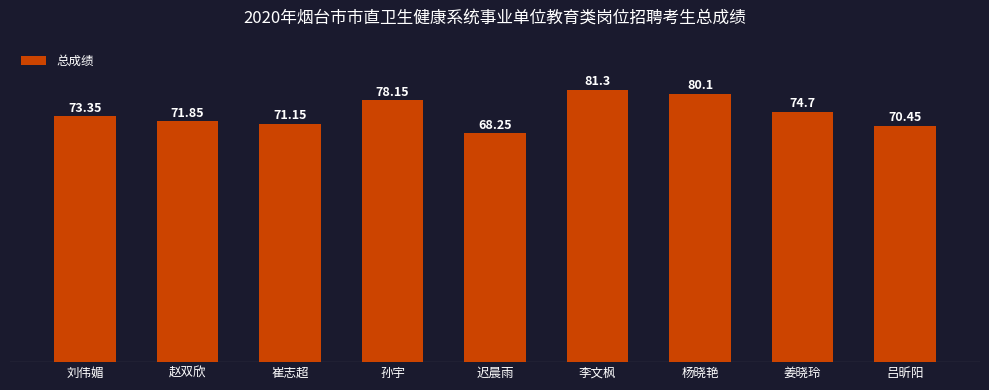

Which category has the lowest value across all series?

迟晨雨